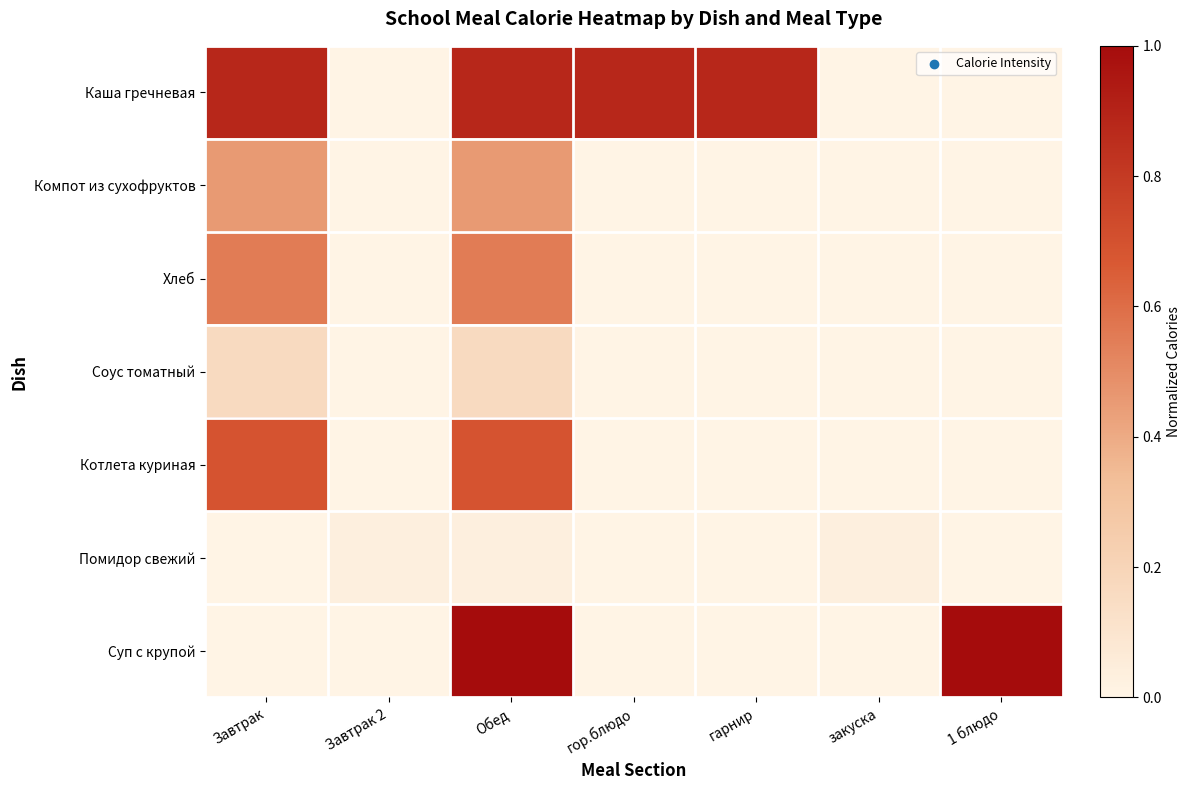

Rank the series by their maximum value, from highest to lowest.

Суп с крупой, Каша гречневая, Котлета куриная, Хлеб, Компот из сухофруктов, Соус томатный, Помидор свежий